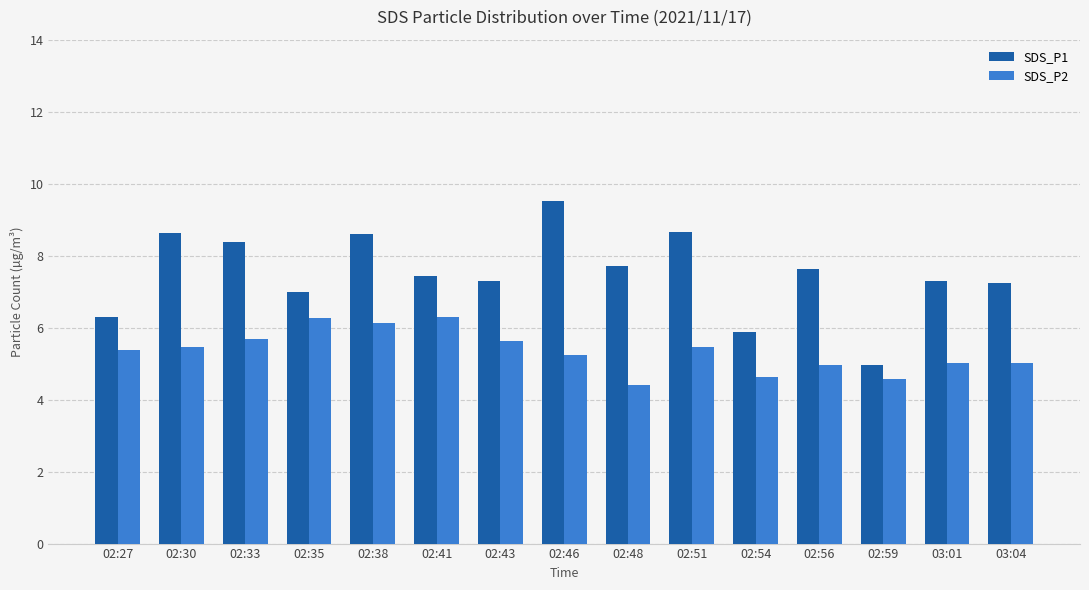

How many distinct data groups are displayed?

2